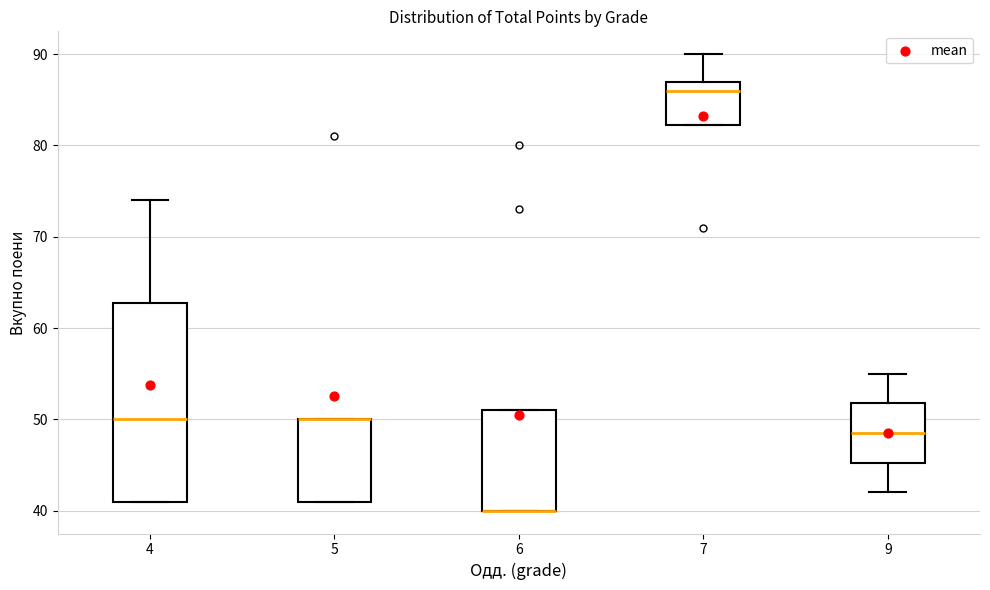

Where is the lower edge of the box at x = 6 on the y-axis? The values are not printed on the chart, so give them approximately, as read against the axis.

40